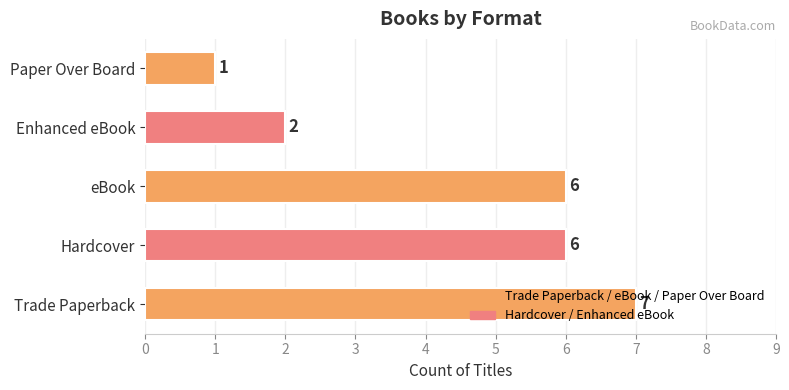

Are the bars grouped side by side (vs. stacked)?

No